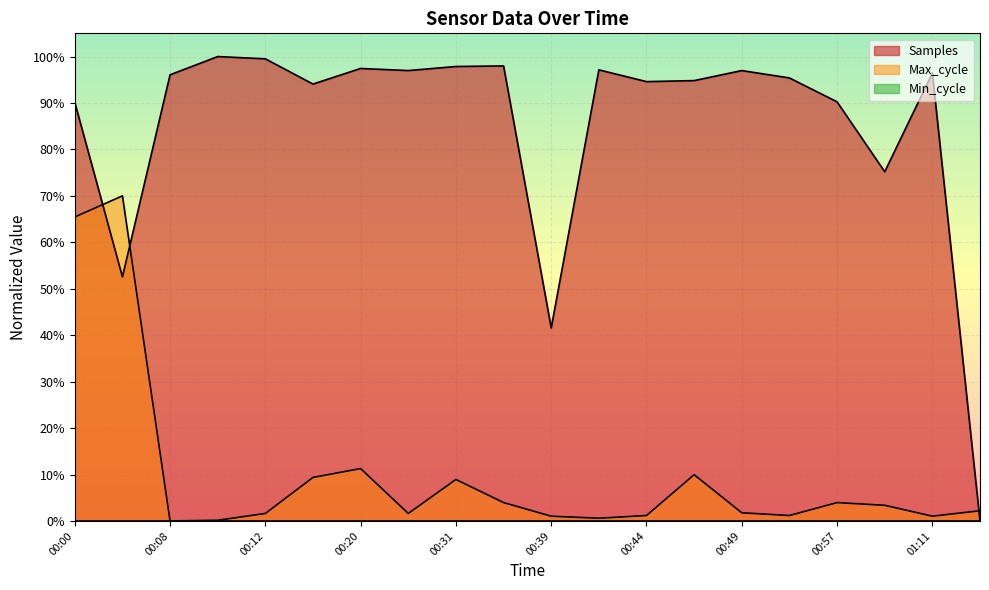

The Samples series shows 1.0 at 00:31. True or false?

True